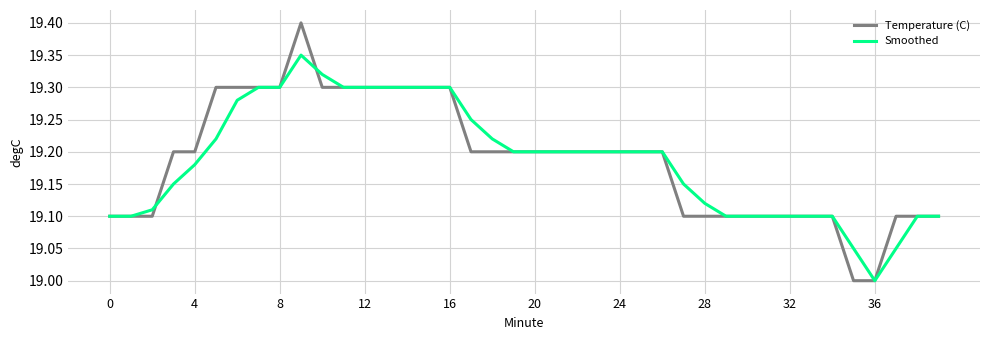

List the series in order of their peak value, highest first.

Temperature (C), Smoothed